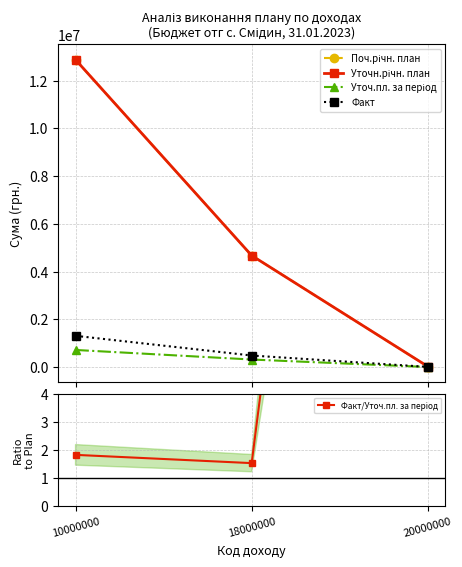

Which series has the largest total across all categories?

Поч.річн. план